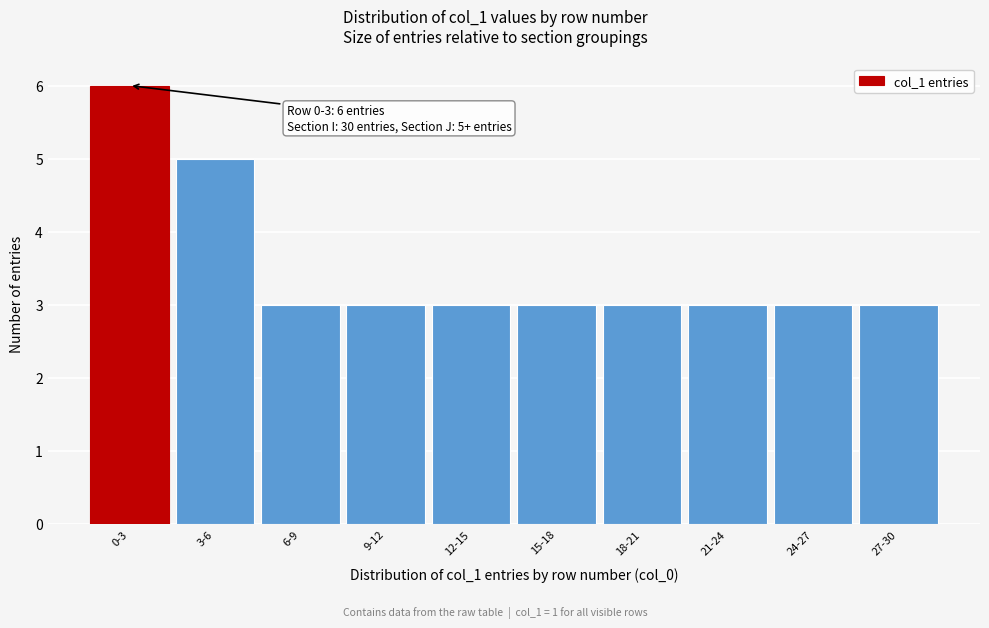

Reading left to right, transcribe all the data shown in this chart.

6	5	3	3	3	3	3	3	3	3